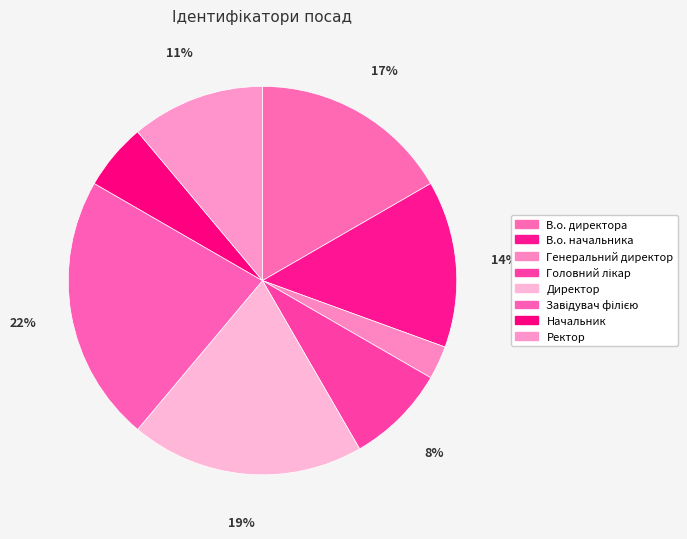

The Ректор slice represents 11% of the pie. True or false?

True